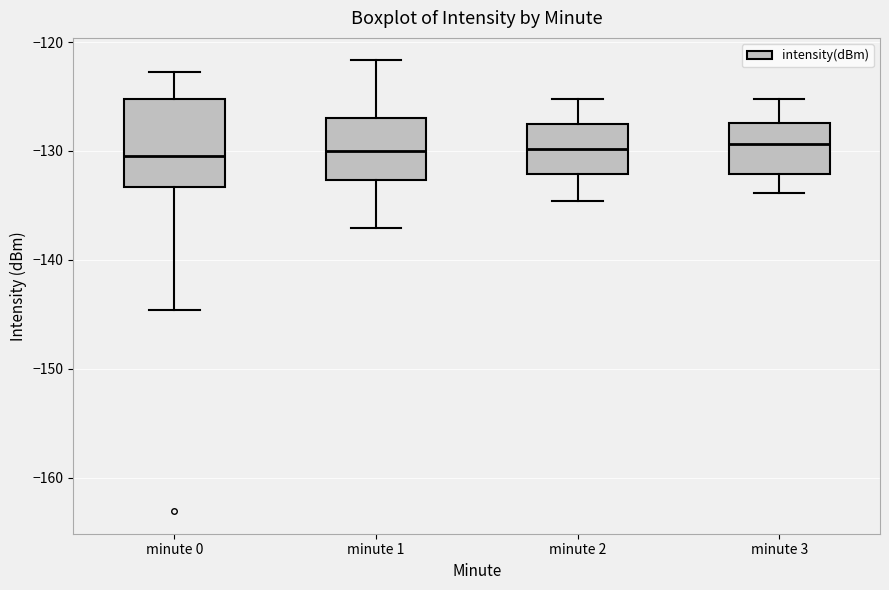

Where is the lower edge of the box for minute 2 on the y-axis? The values are not printed on the chart, so give them approximately, as read against the axis.

-132